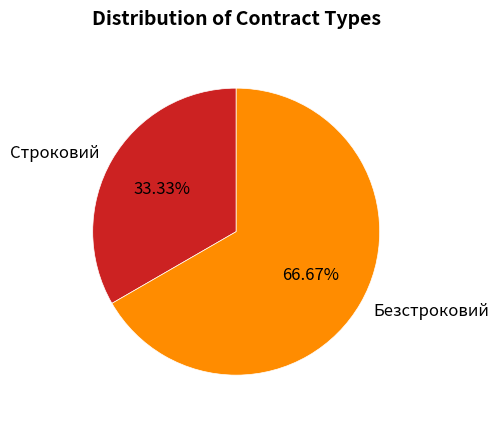

To the nearest percent, what portion does Безстроковий represent?

67%